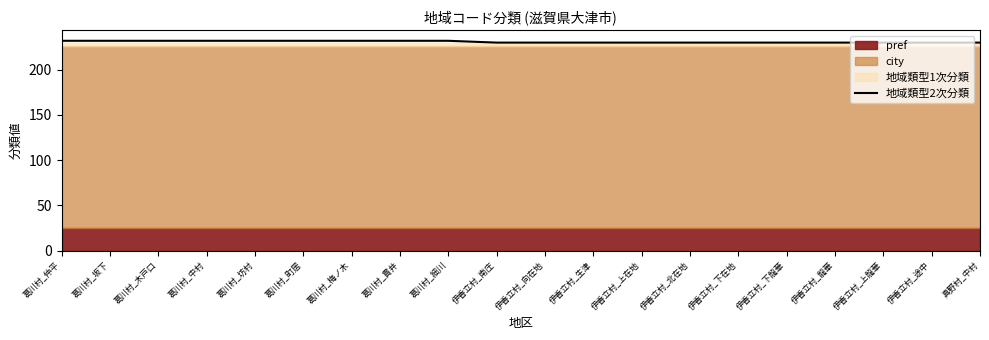

What is the minimum value for 地域類型2次分類?

230